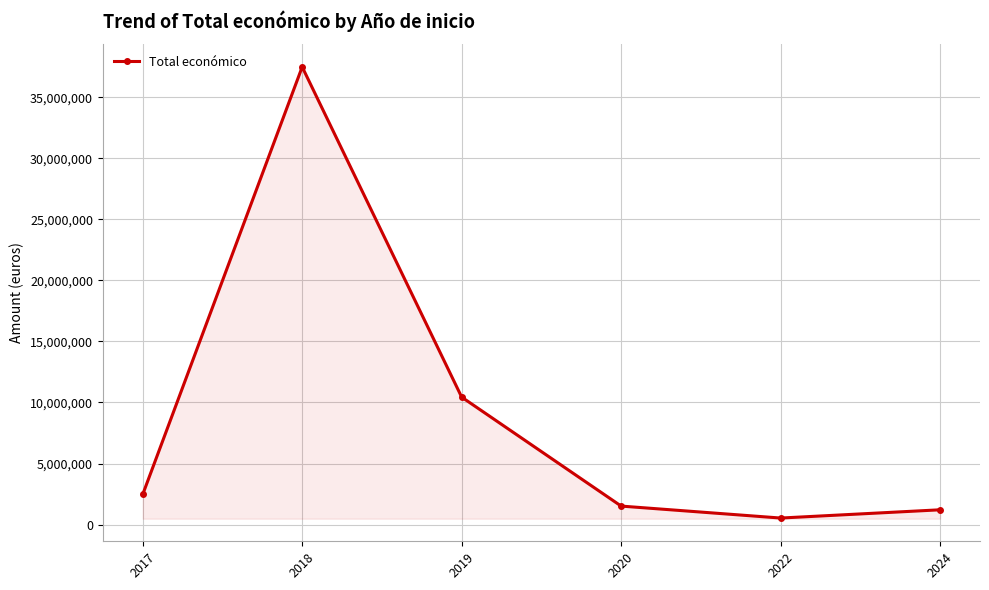

What is the greatest value displayed?

37487888.1